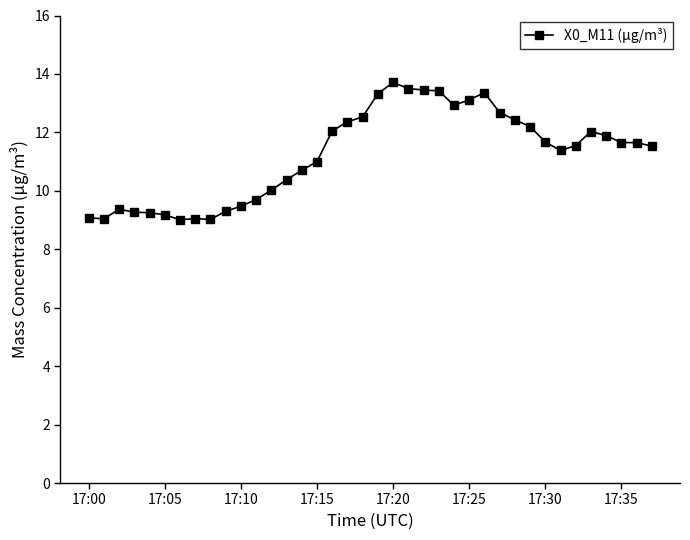

What is the value of the 21st point from the left?

13.7